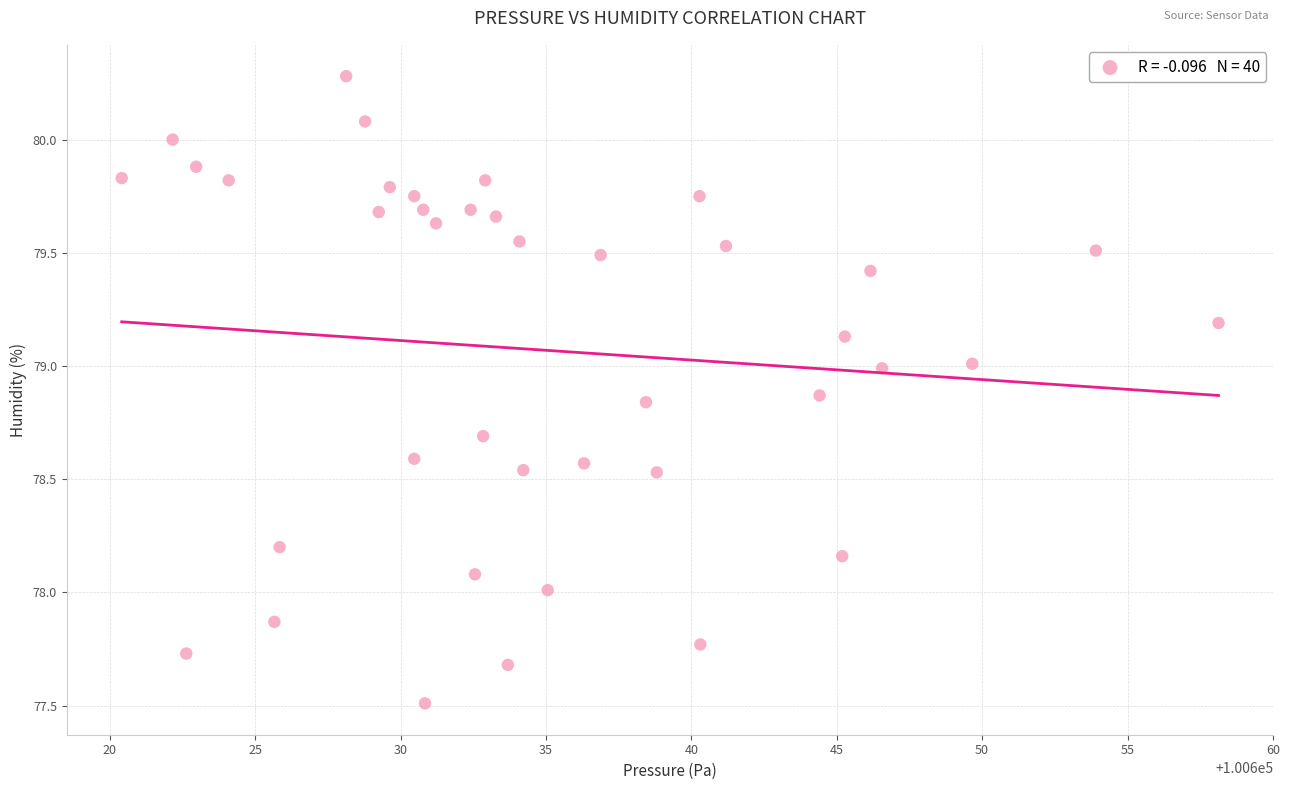

What is the range of Y values (max minus min)?

2.8